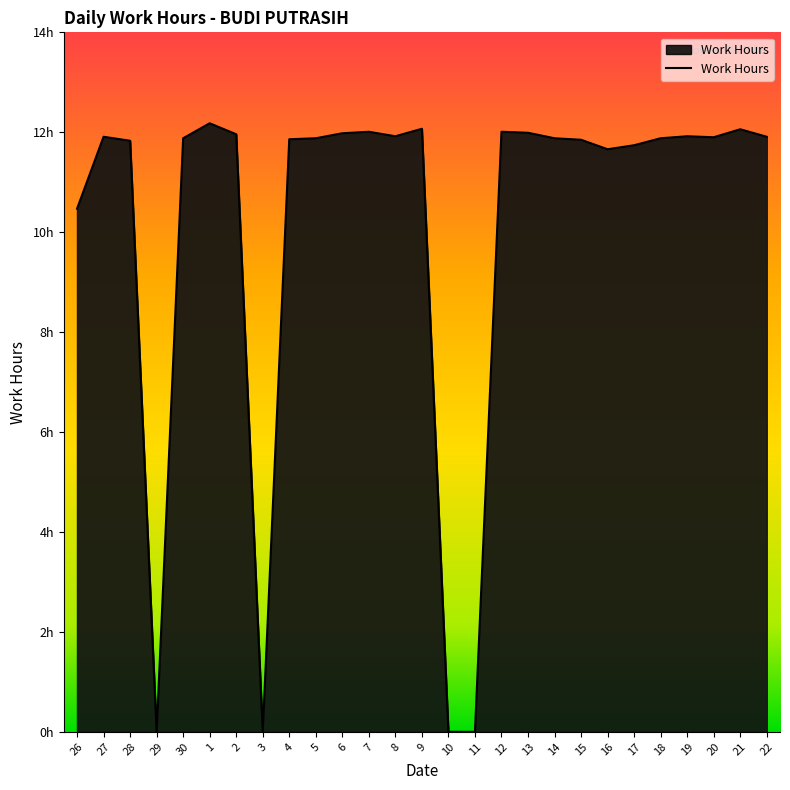

The value at 16 is 11.7. True or false?

True